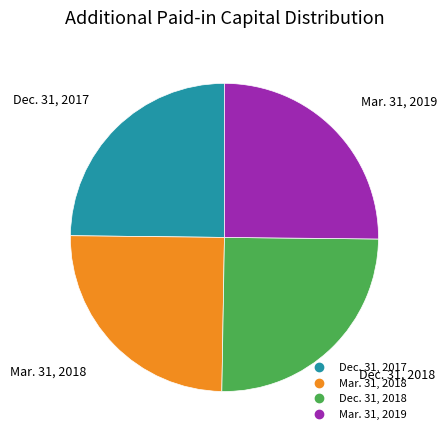

Count the number of slices in the pie.

4